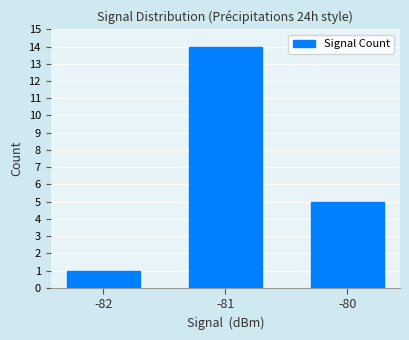

What is the minimum value shown in the chart?

1